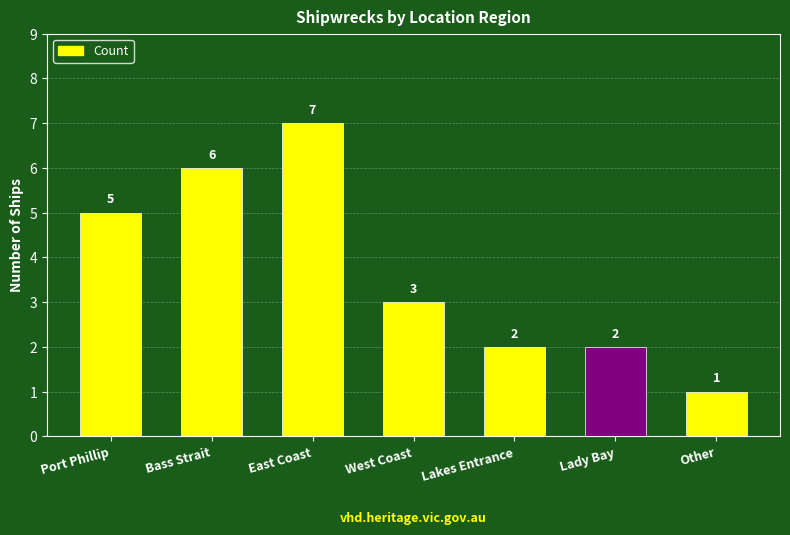

What is the sum of the values at West Coast and Lady Bay?

5